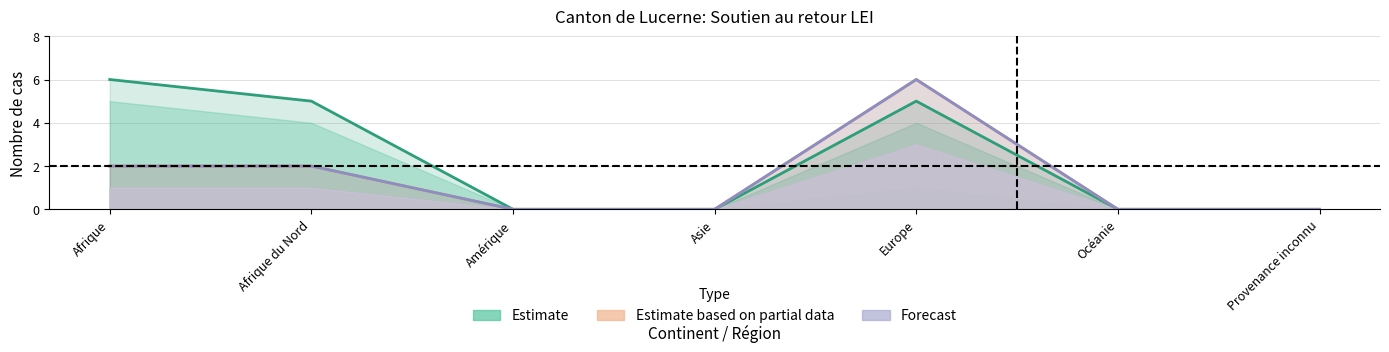

How many values in the Estimate based on partial data series exceed 0?

3